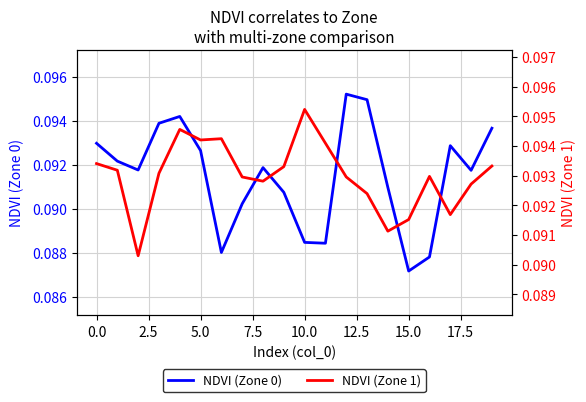

What is the sum of all NDVI (Zone 0) values?

1.8